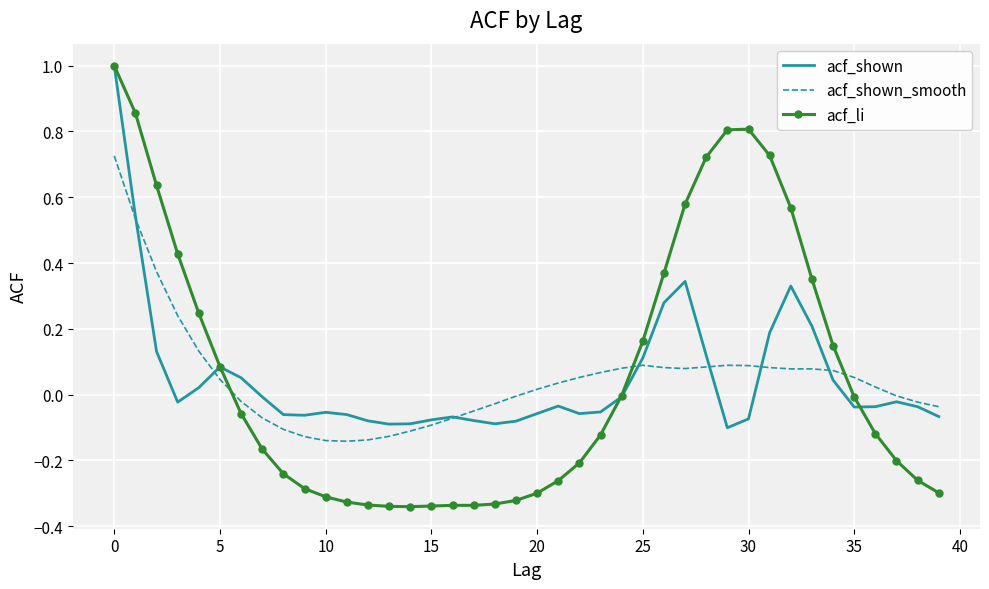

What is the greatest value displayed?

1.0